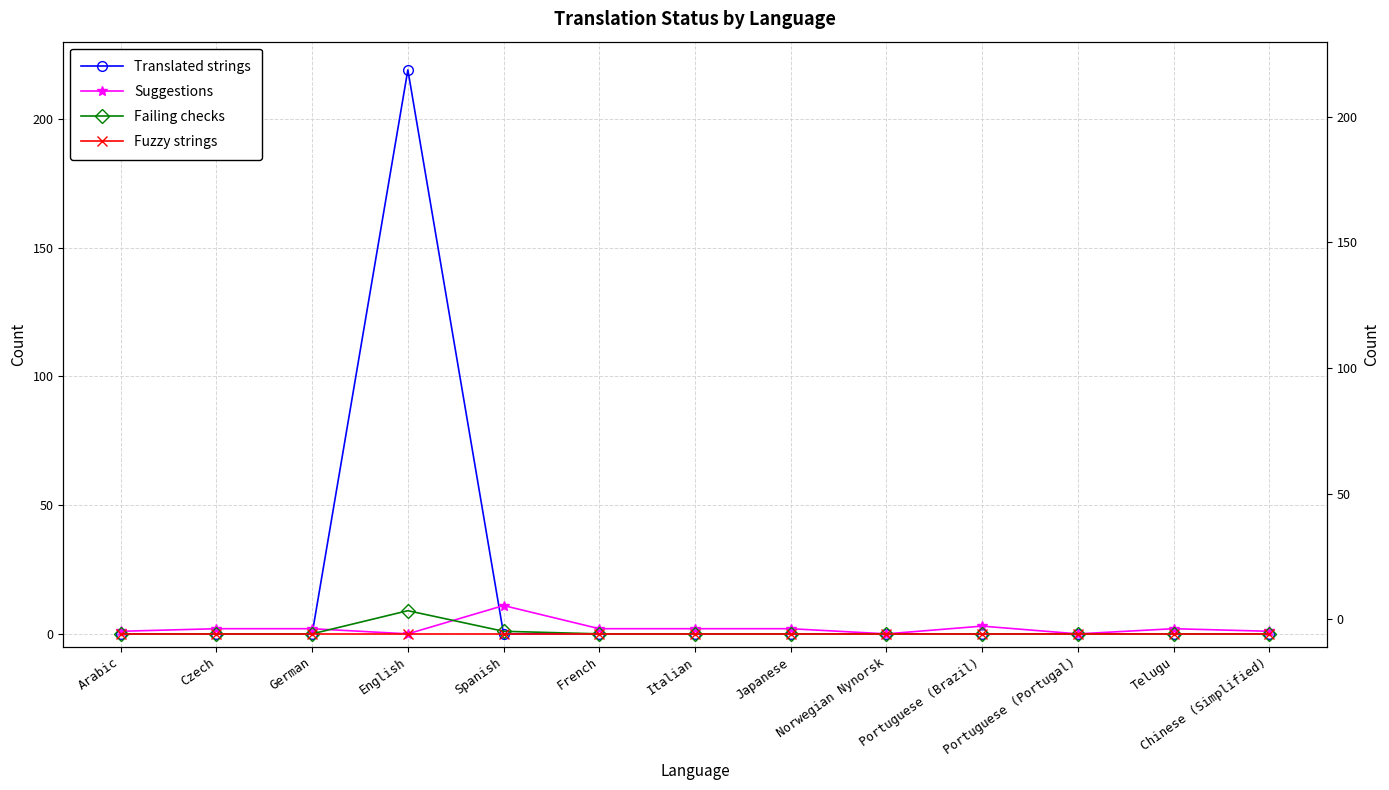

How many data points does each series have?

13